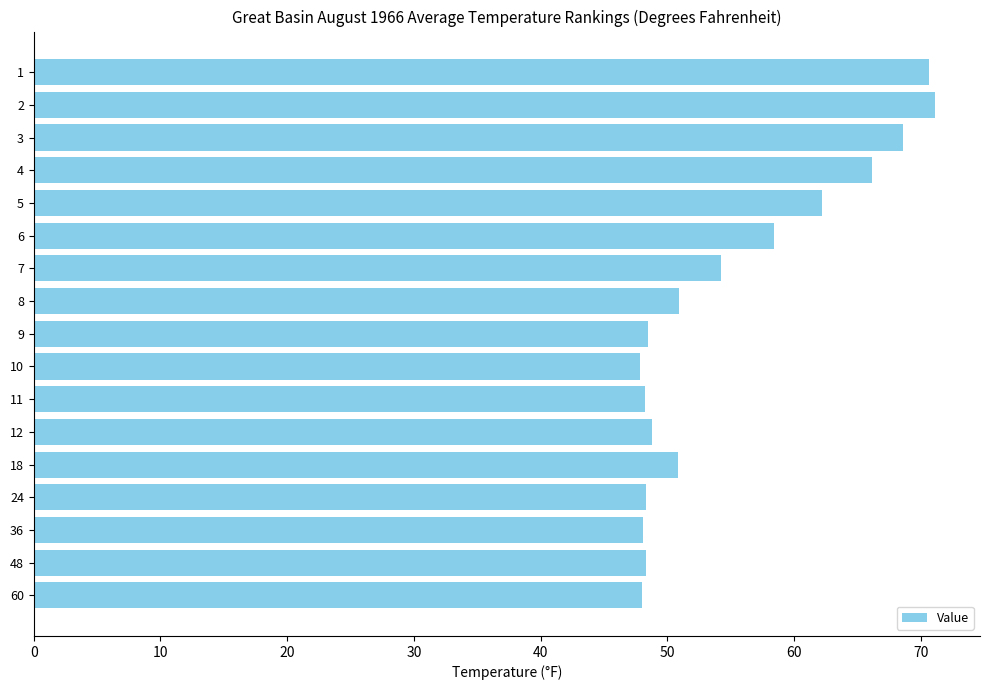

Does the chart contain stacked bars?

No